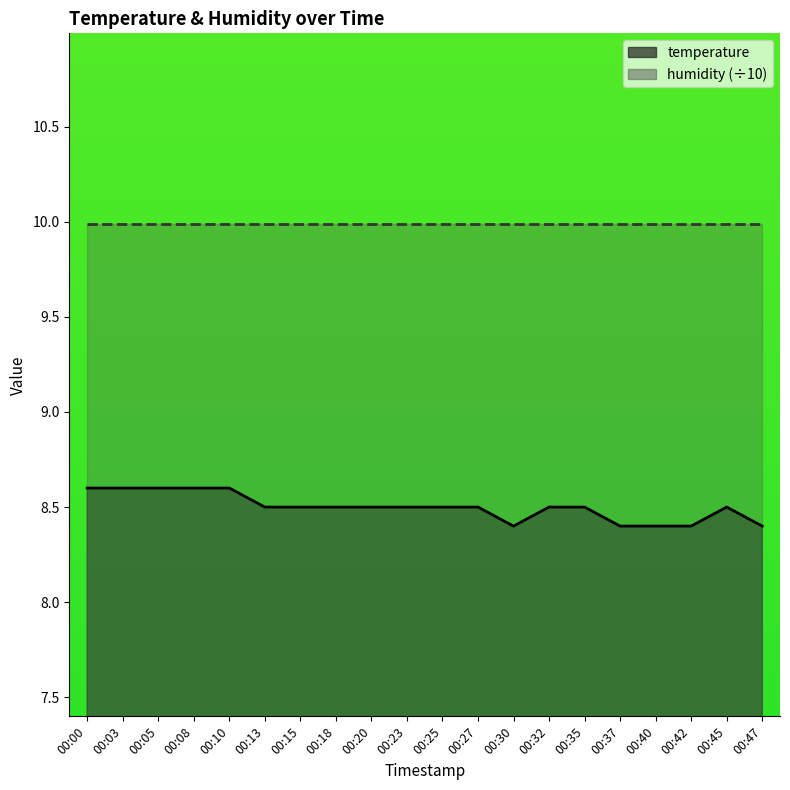

What is the approximate value at 00:13?

8.5